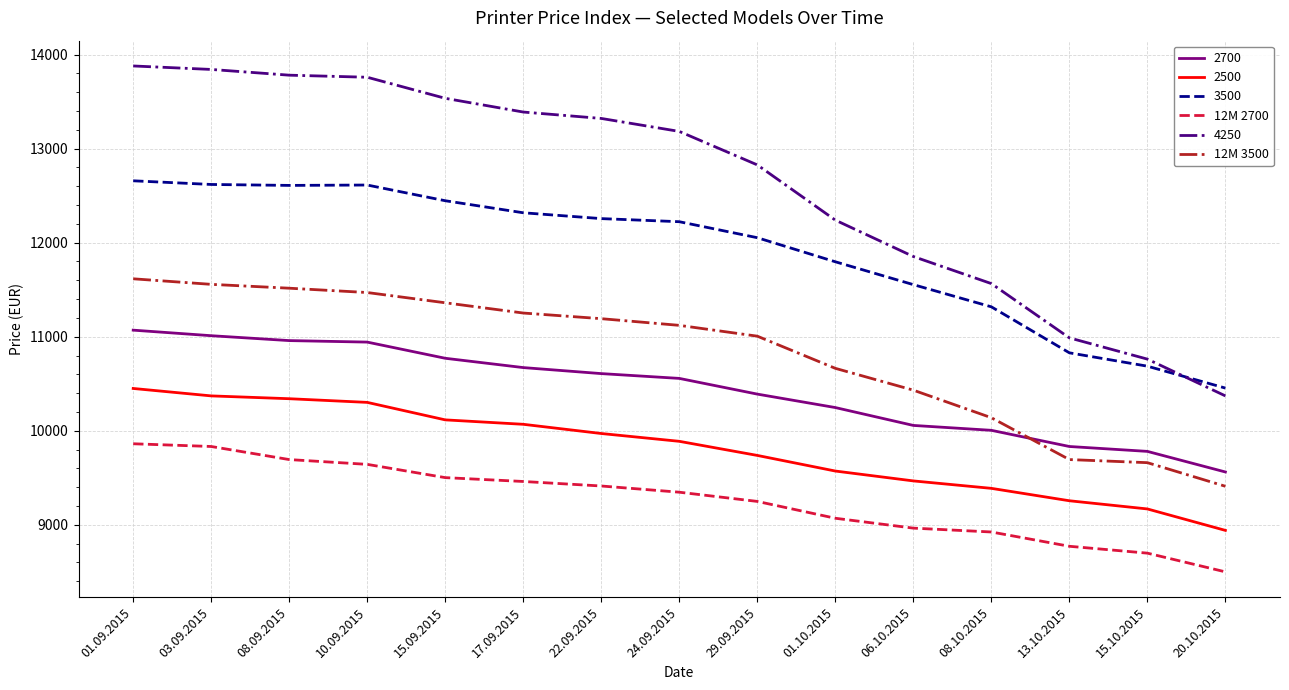

Which series has the largest total across all categories?

4250